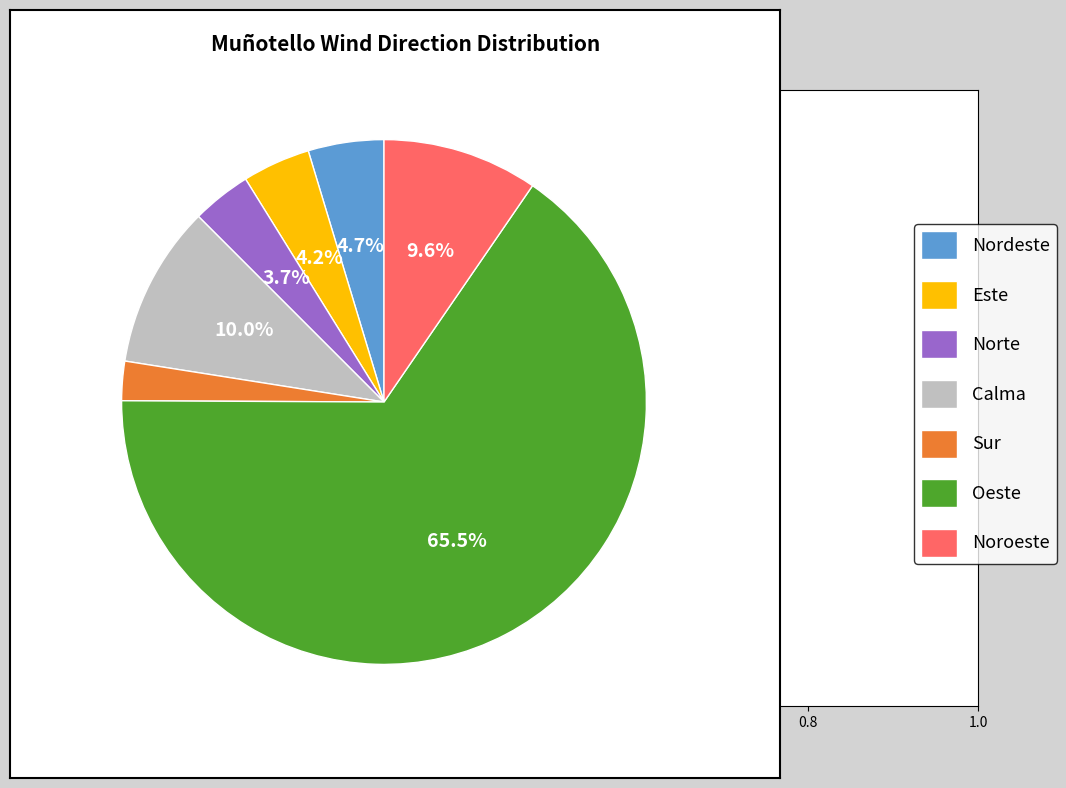

Count the number of slices in the pie.

7